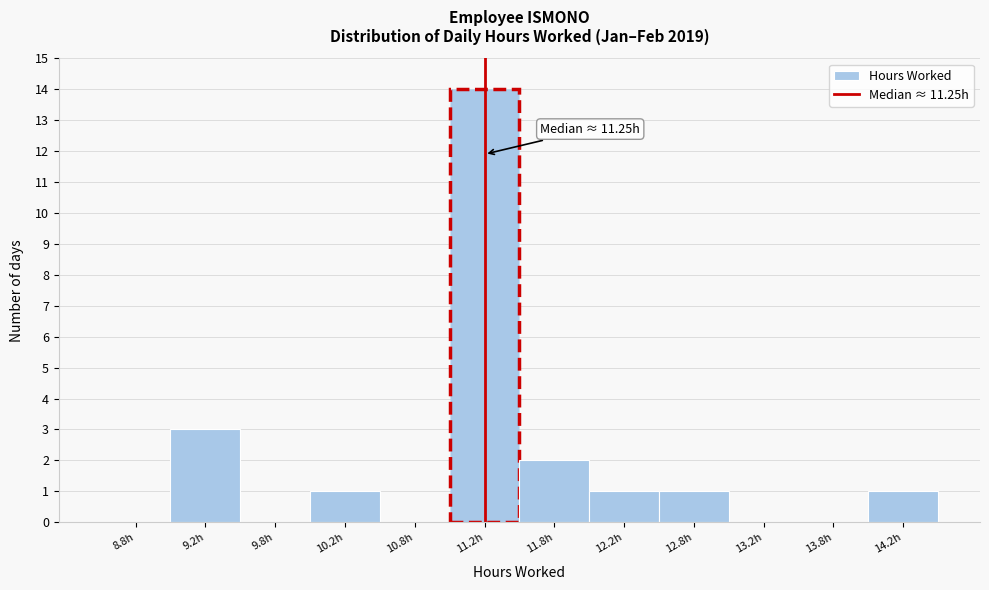

Over which range of the x-axis is the bar tallest?

11.0 to 11.5